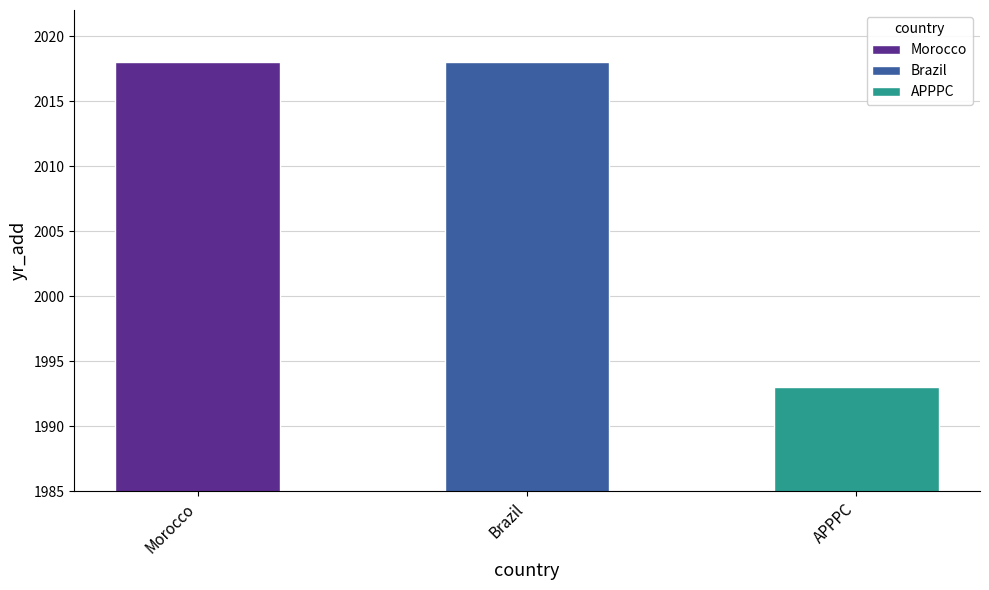

Reading left to right, what are all the values shown in this chart?

2018	2018	1993